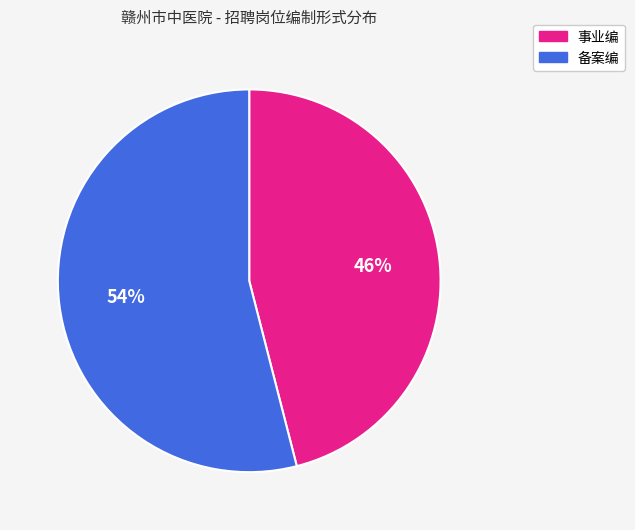

Is the sum of 事业编 and 备案编 greater than half?

Yes